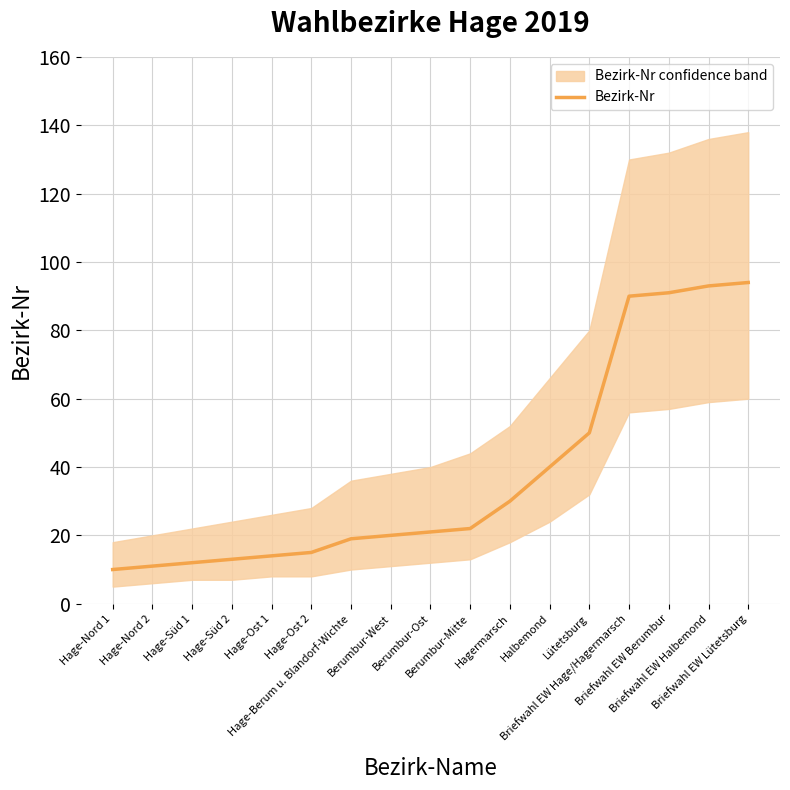

What is the difference between the values at Briefwahl EW Halbemond and Hage-Nord 1?

83